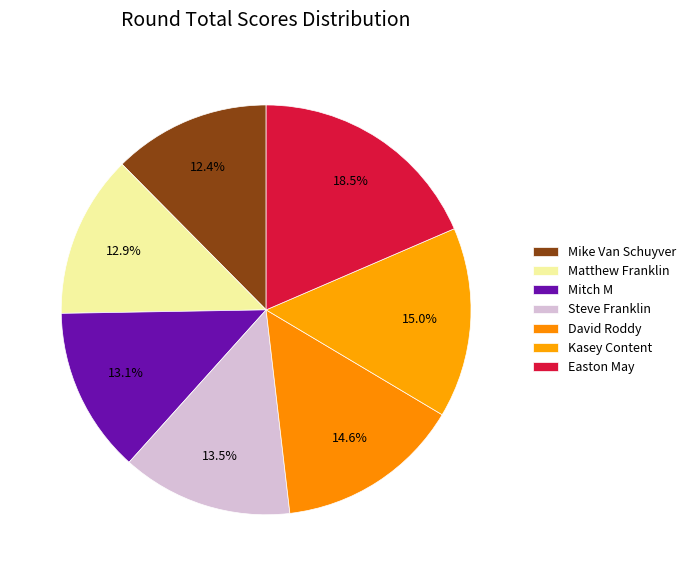

How many segments does this pie chart have?

7